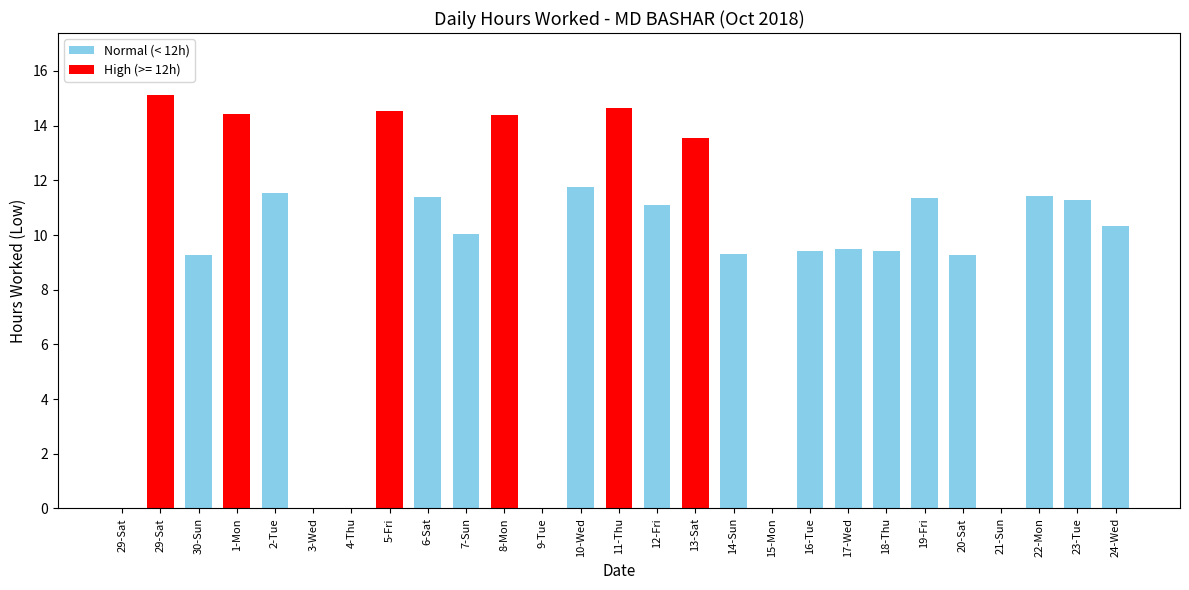

What is the difference between the maximum and minimum values?

15.1